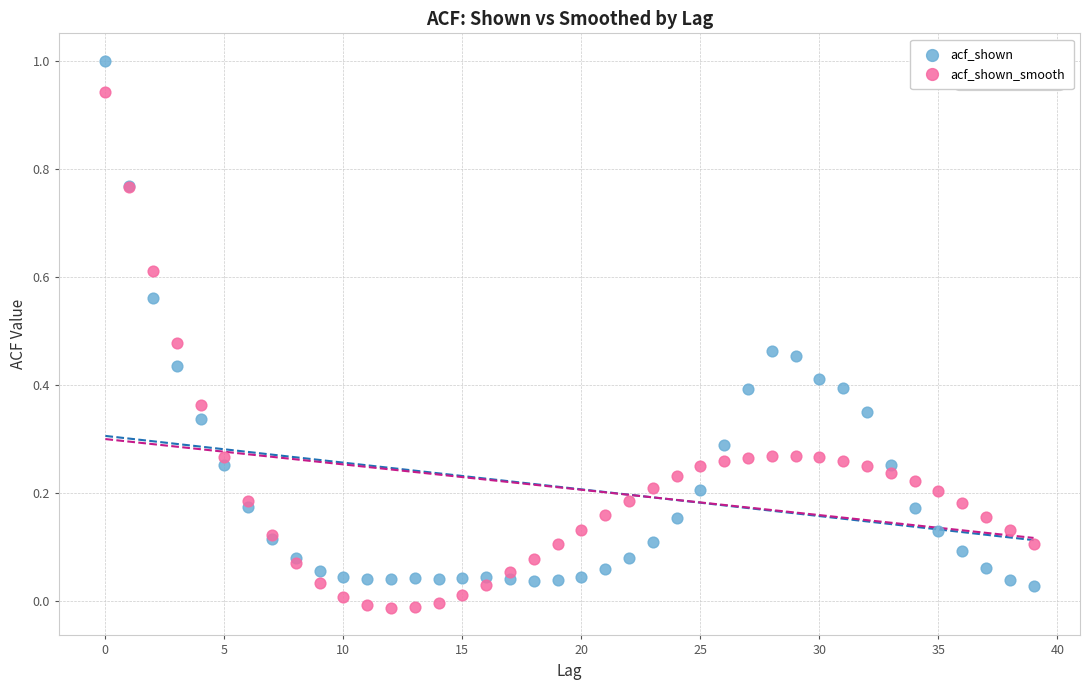

Which series has the widest spread of Y values?

acf_shown